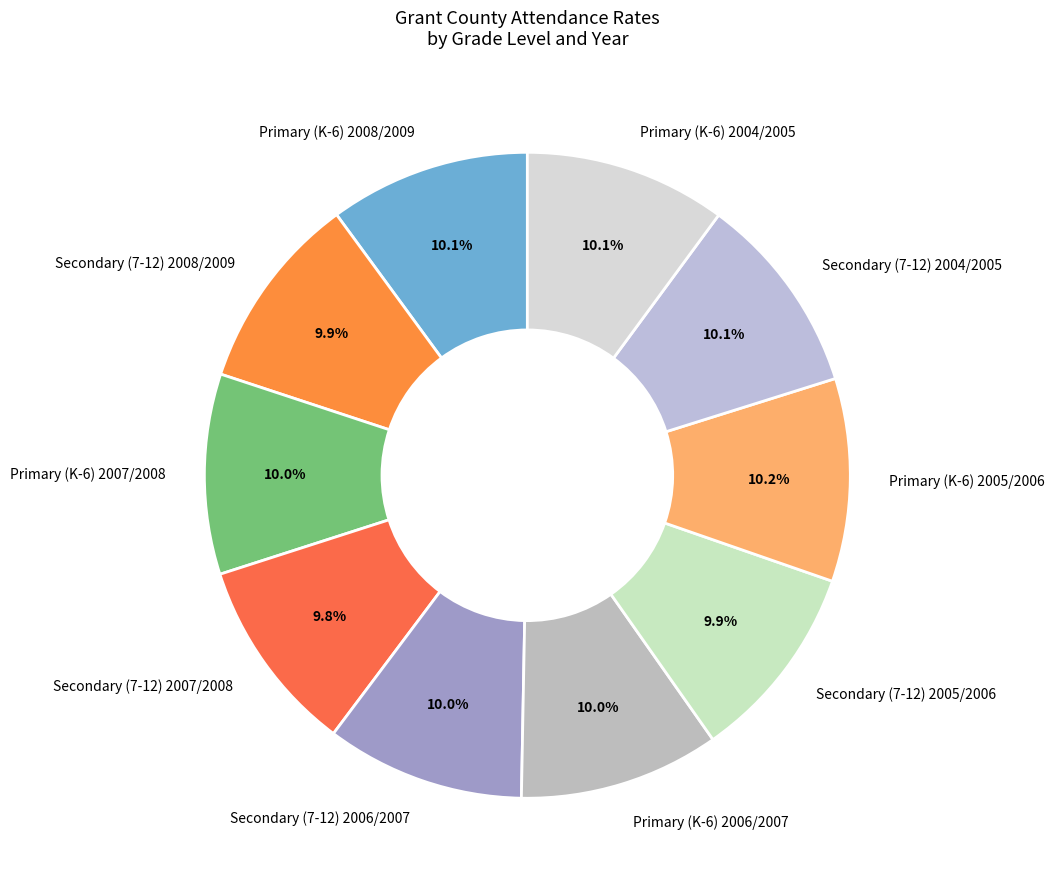

Combined, do Primary (K-6) 2004/2005 and Secondary (7-12) 2006/2007 account for over 50%?

No